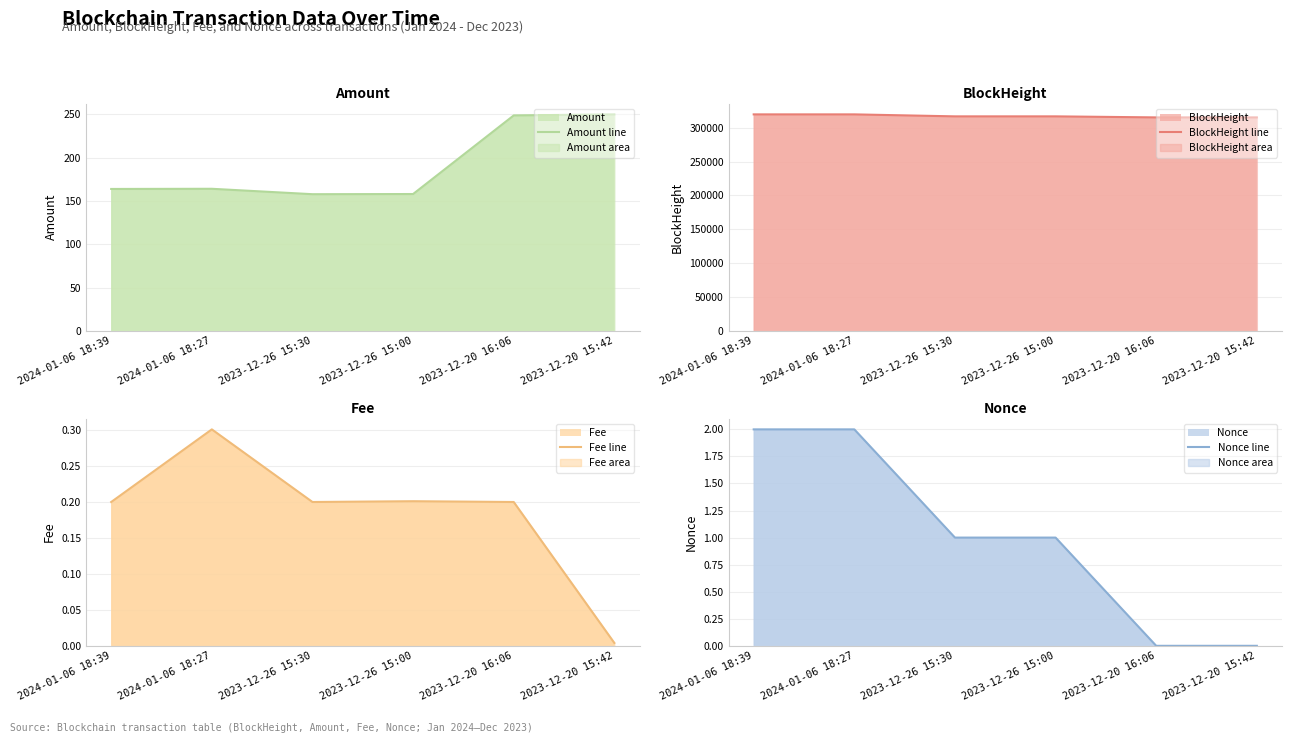

What is the label of the 6th point from the left?

2023-12-20 15:42